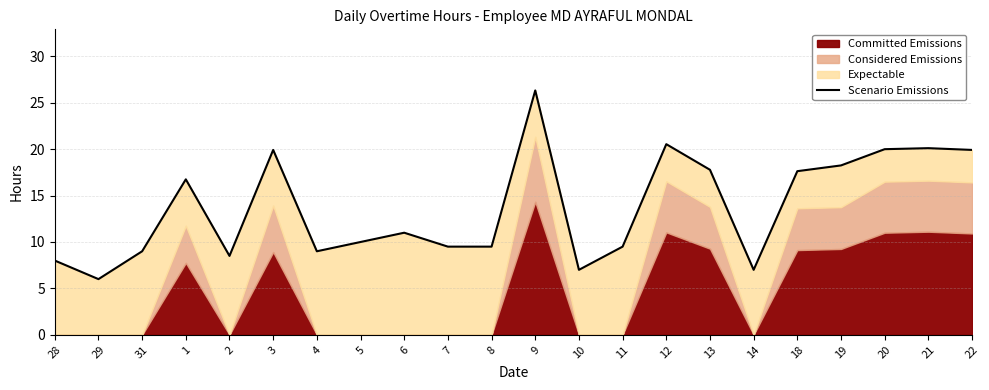

At which label is the value closest to 16?

1